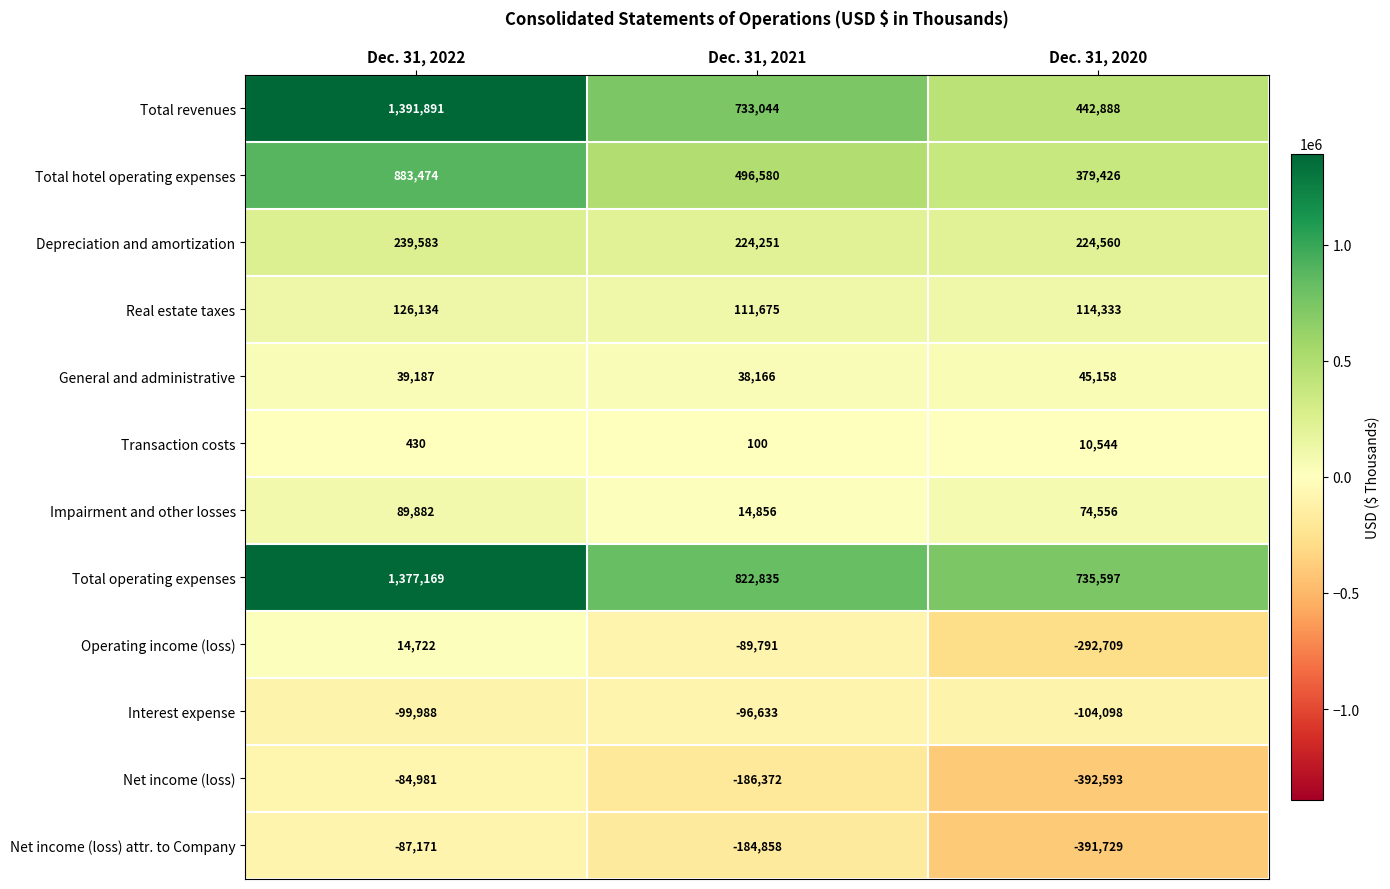

At which label does Total operating expenses first exceed 822835?

Dec. 31, 2022